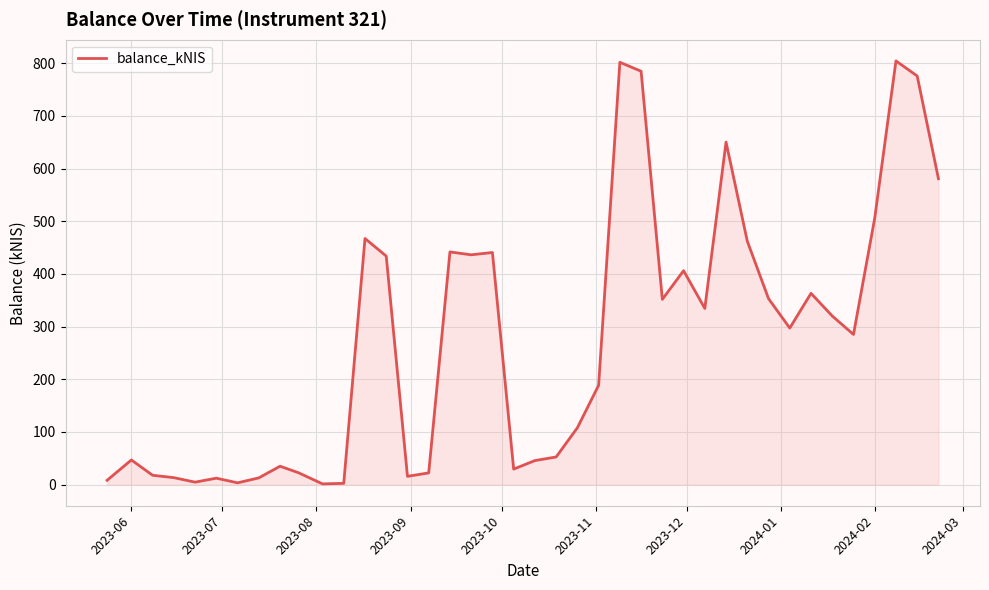

What is the maximum value shown in the chart?

804.5